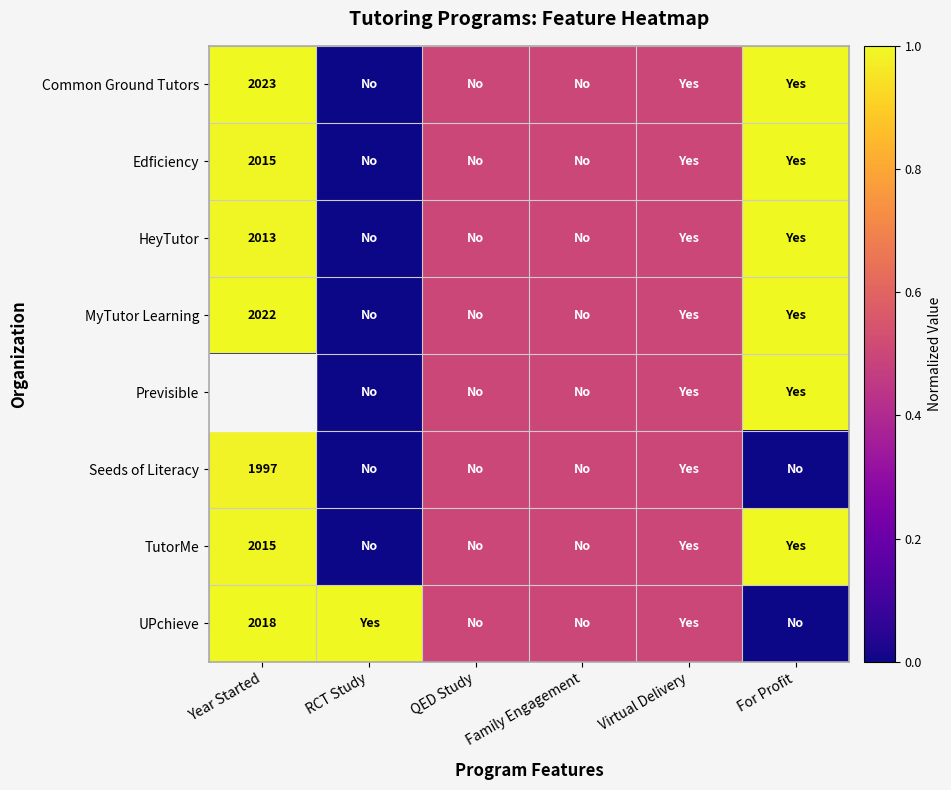

The value of Seeds of Literacy at Year Started is 927.1. True or false?

False